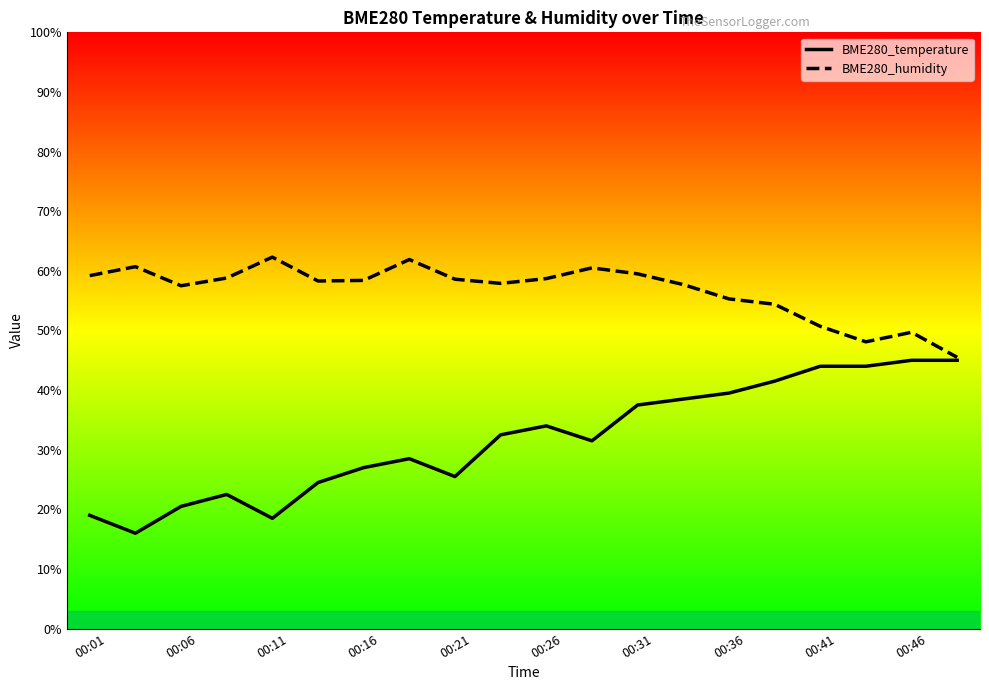

Which series has the widest spread of values?

BME280_temperature